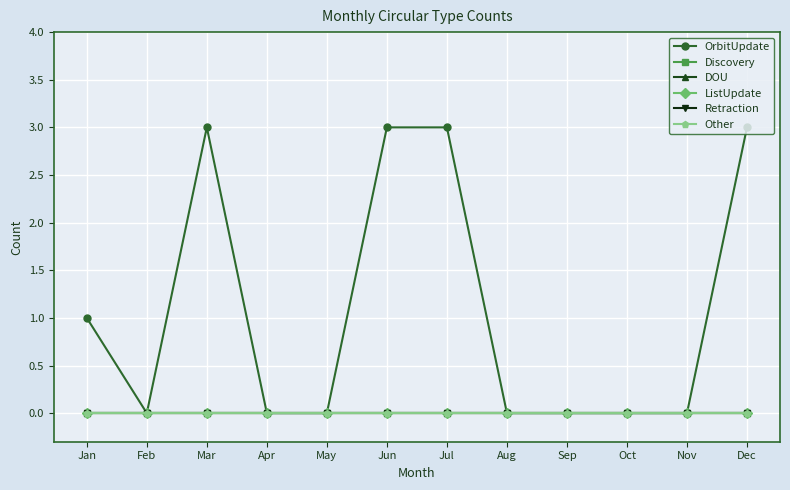

Rank the series at Feb from lowest to highest value.

OrbitUpdate, Discovery, DOU, ListUpdate, Retraction, Other